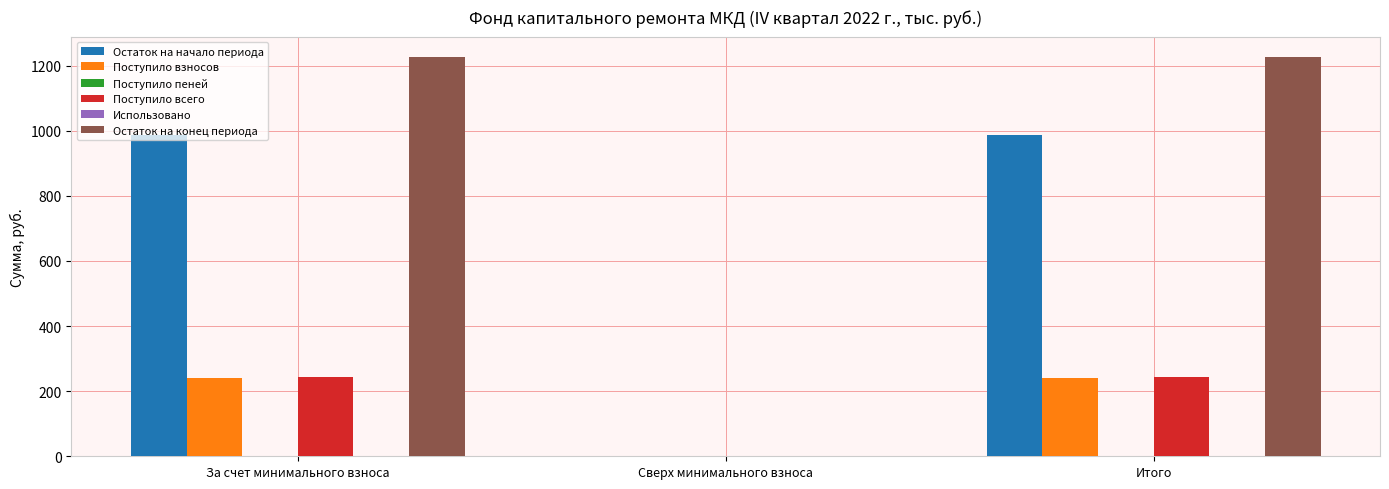

Count the number of categories in the chart.

3